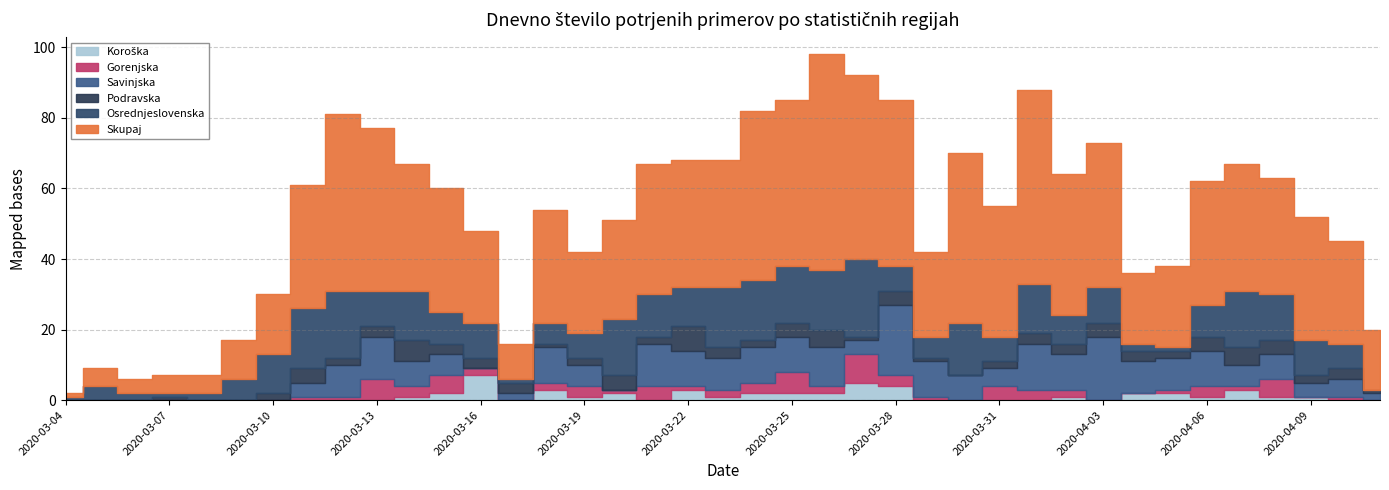

At which label does Gorenjska first exceed 1?

2020-03-13